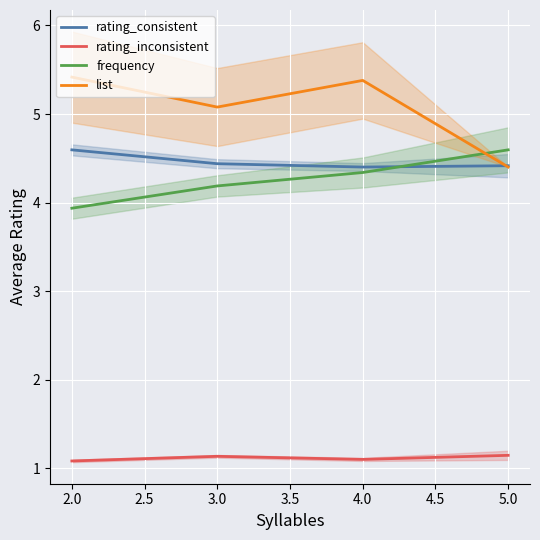

Is the value of list at 2.0 greater than the value of frequency at 5.0?

Yes